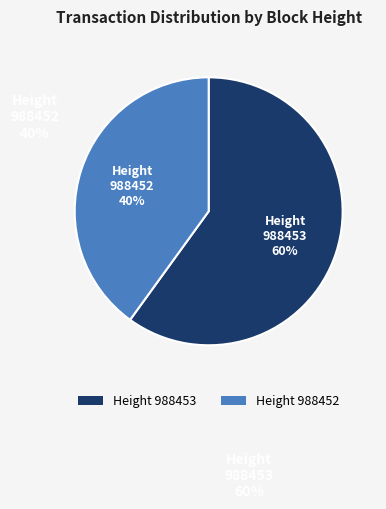

True or false: Height 988452 accounts for 40% of the total.

True